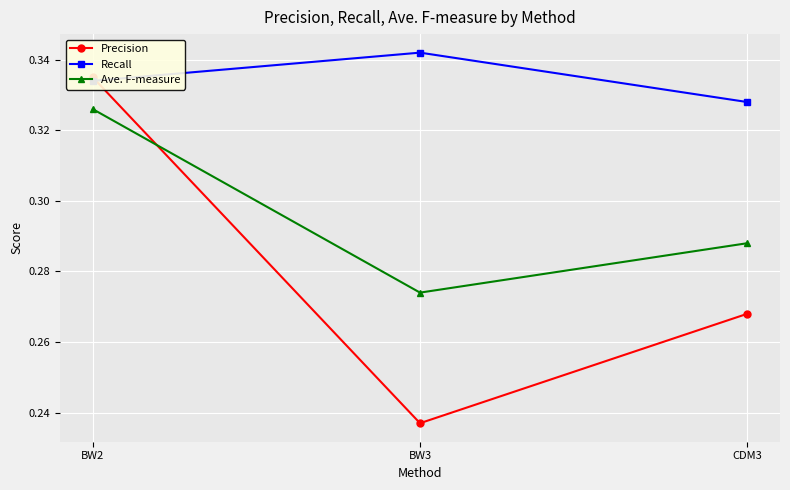

Is it true that Ave. F-measure equals 0.3 at BW2?

True